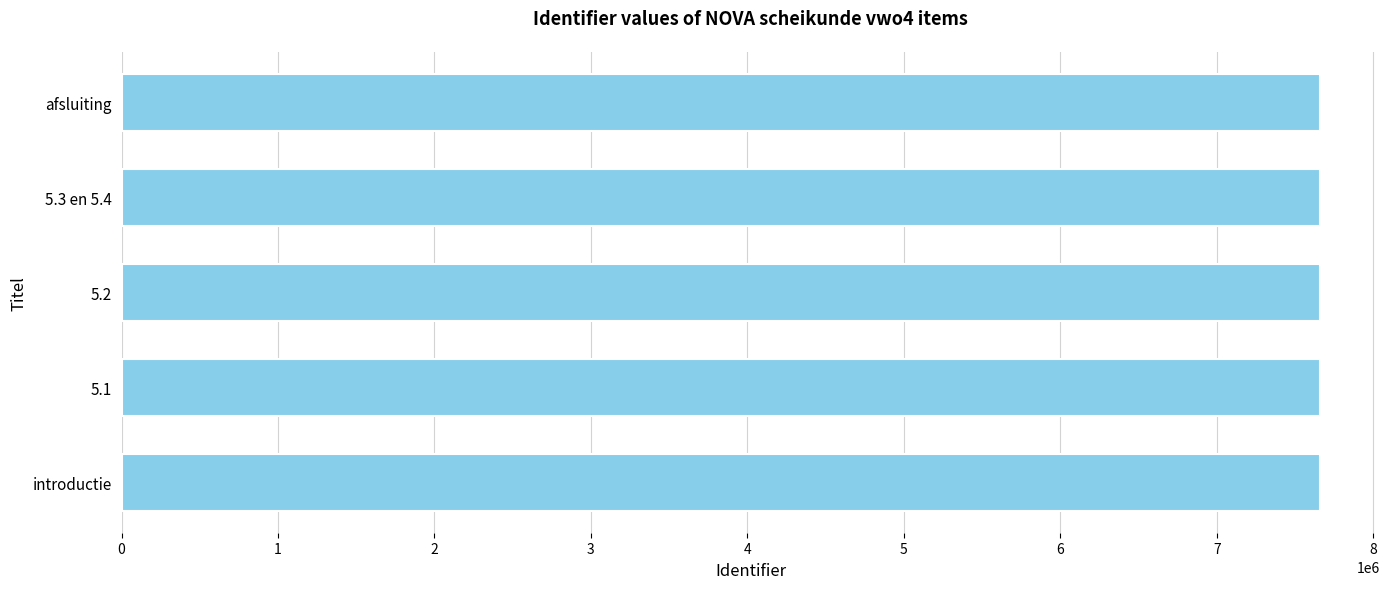

Are the bars horizontal?

Yes